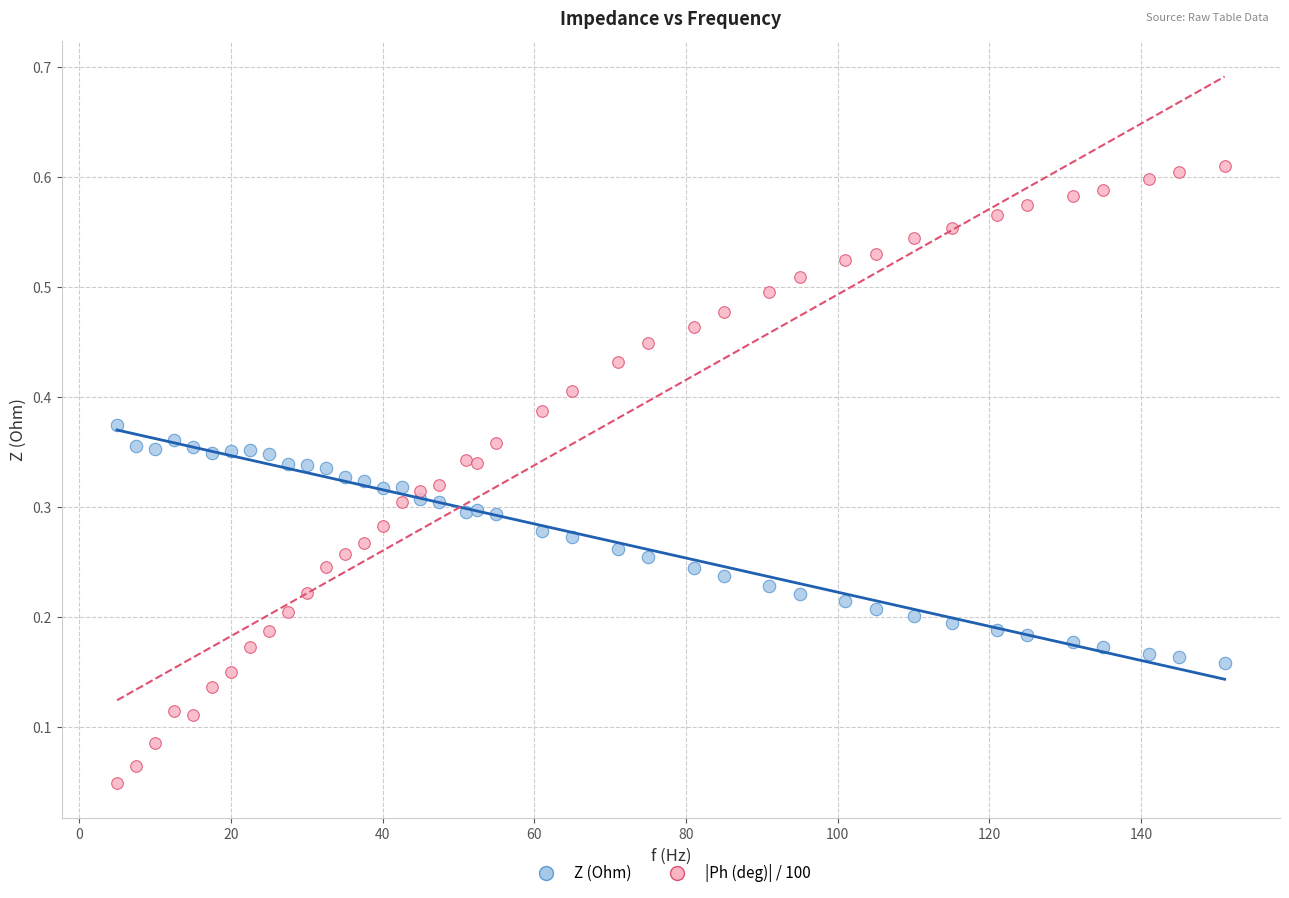

Which series has the widest spread of Y values?

|Ph (deg)| / 100